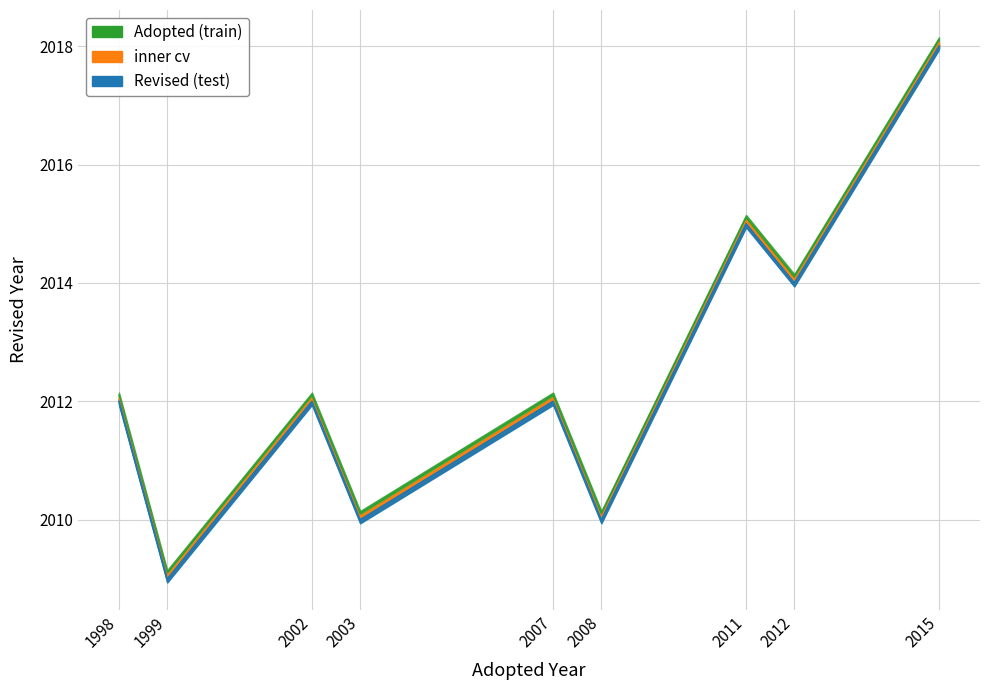

The value at 1999 is 3068. True or false?

False